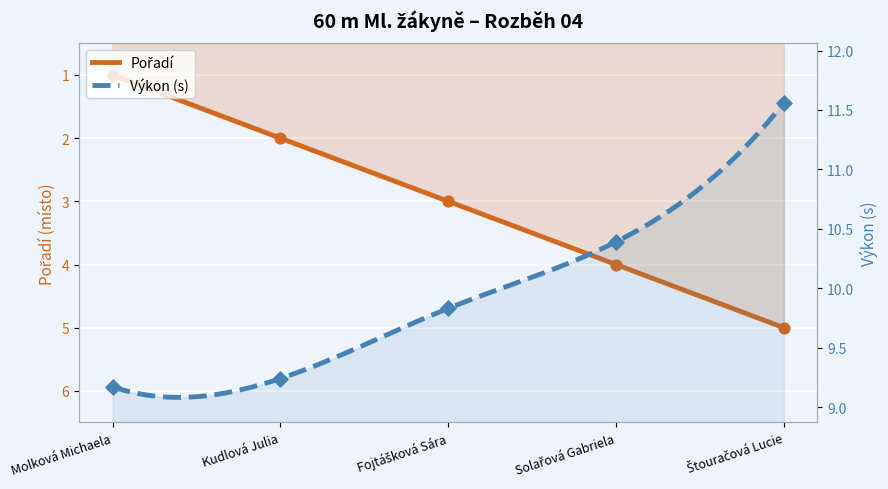

Which series reaches the minimum Y coordinate?

Pořadí